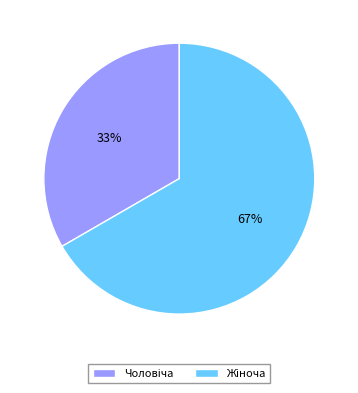

To the nearest percent, what is the average slice percentage?

50%